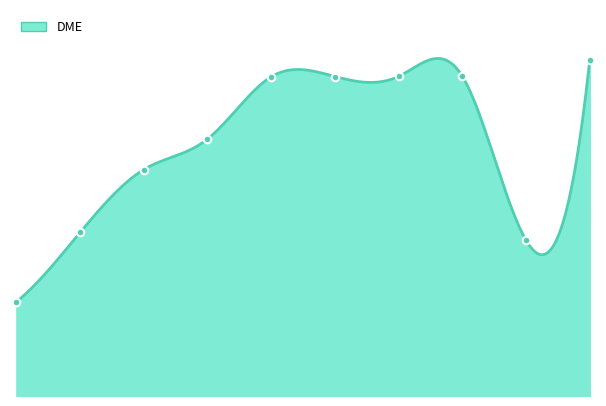

What is the change in value from 11/12/2011 to 02/01/2013?

+2055